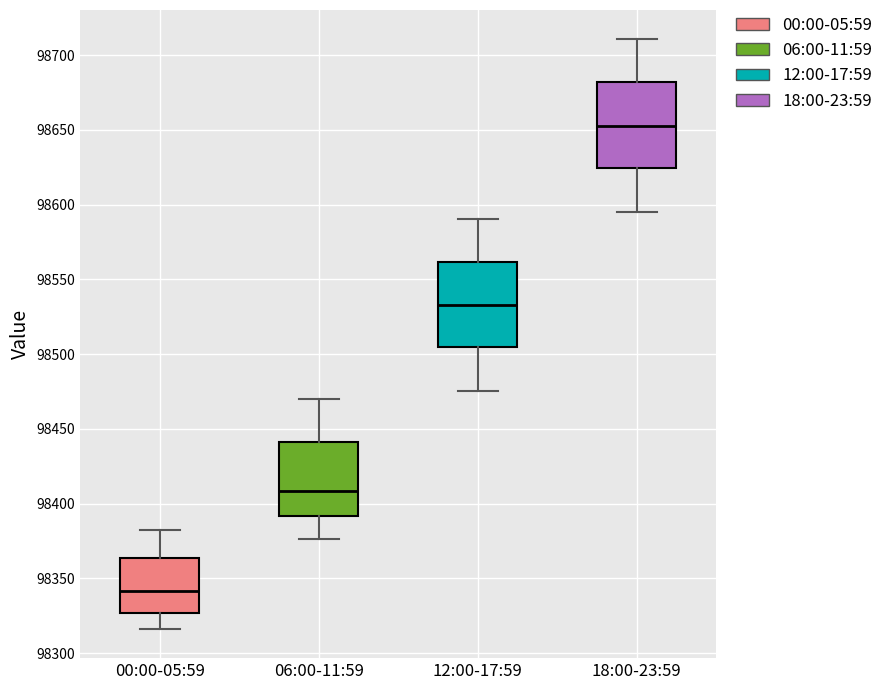

Reading left to right, read every box against the y-axis: the position of its median line, the range the box covers, and the ends of its whiskers. The values are not printed on the chart, so give them approximately, as read against the axis.

00:00-05:59: median 98340, box 98325 to 98365, whiskers 98315 to 98380
06:00-11:59: median 98410, box 98390 to 98440, whiskers 98375 to 98470
12:00-17:59: median 98535, box 98505 to 98560, whiskers 98475 to 98590
18:00-23:59: median 98655, box 98625 to 98680, whiskers 98595 to 98710